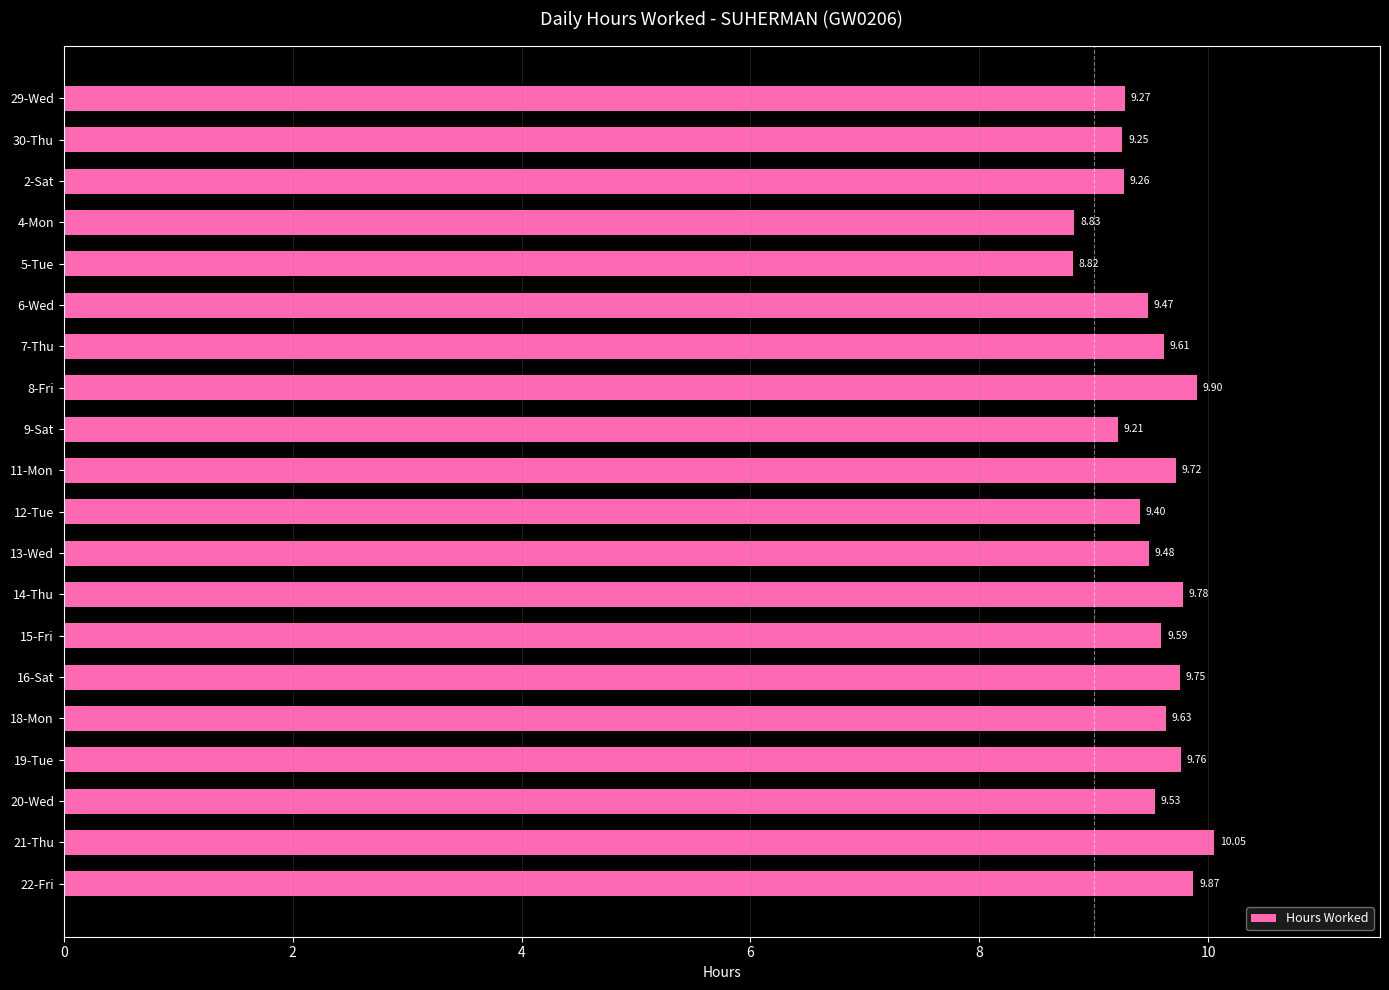

What is the sum of all values?

190.2